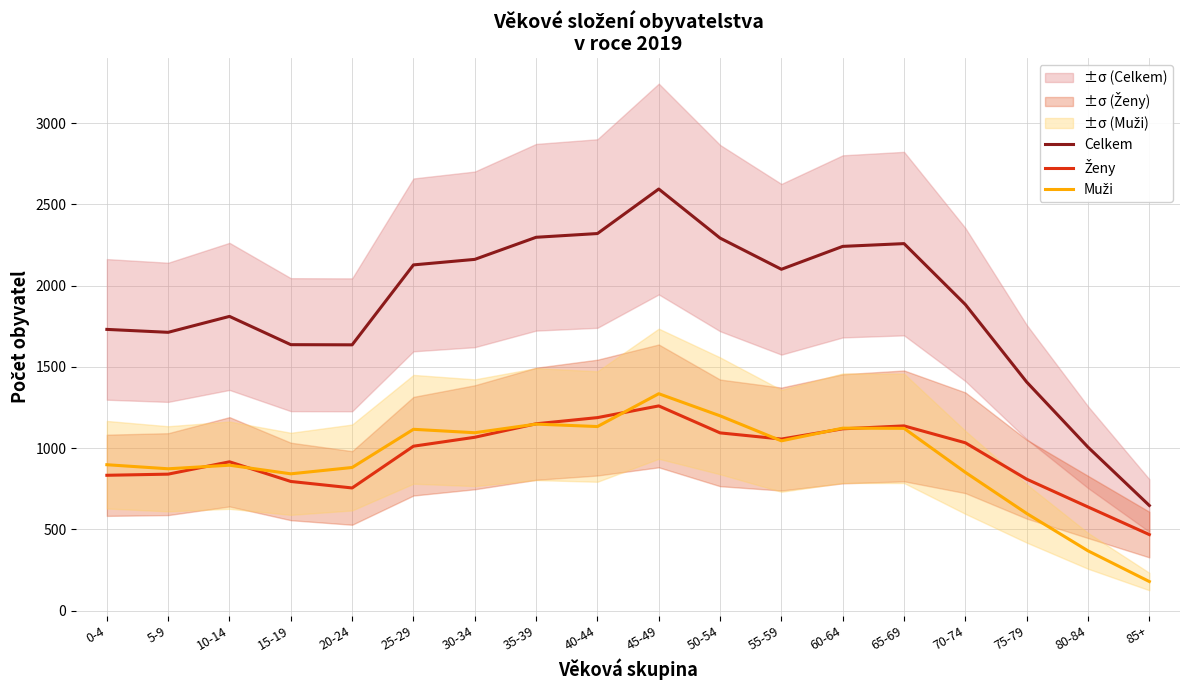

Rank the series by their maximum value, from lowest to highest.

Ženy, Muži, Celkem